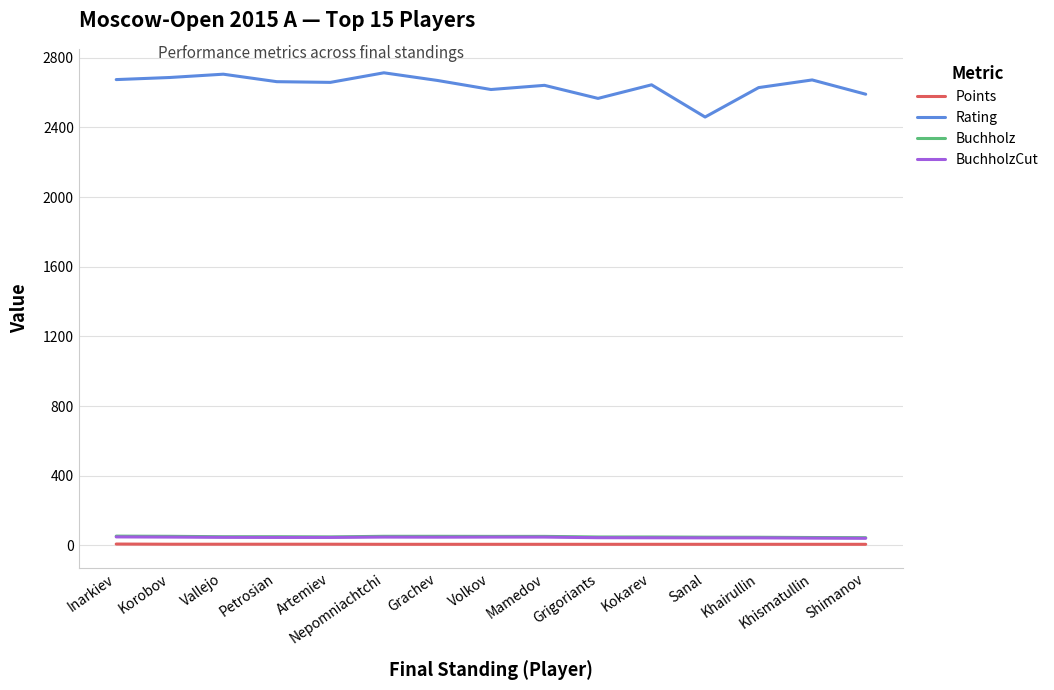

True or false: Rating and Points intersect in this chart.

False